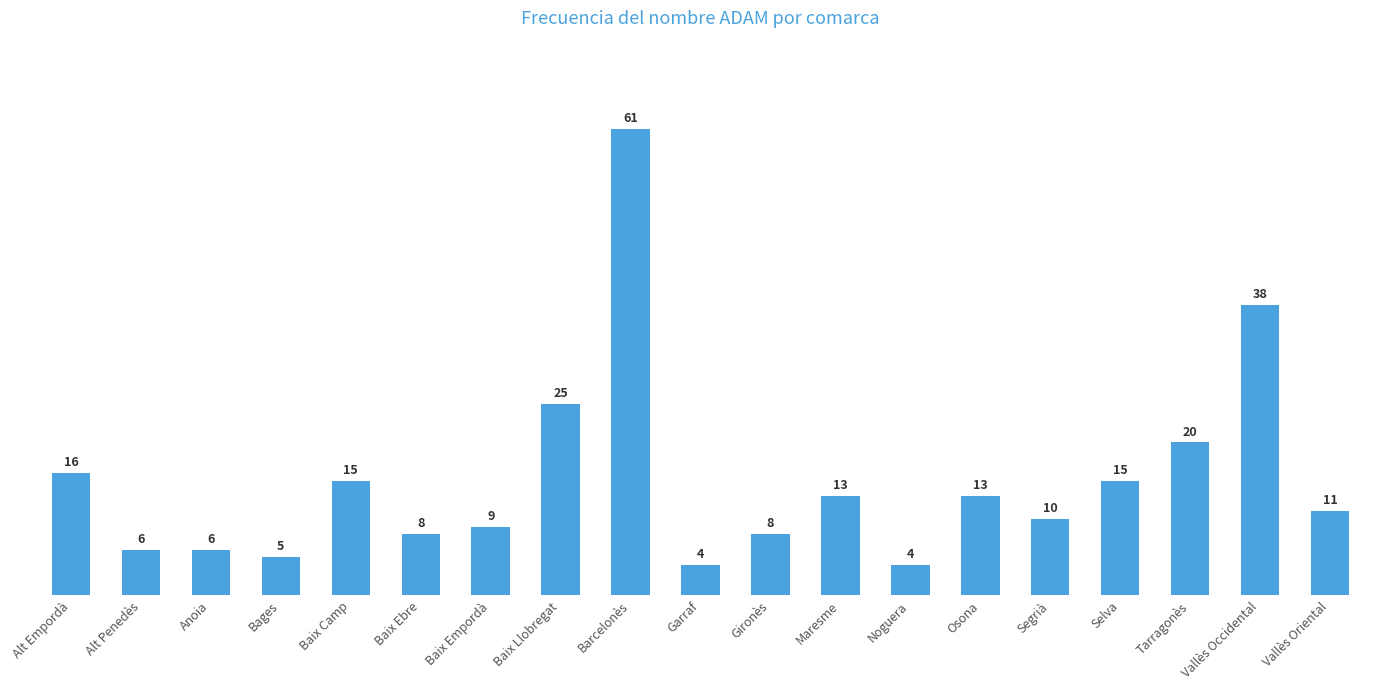

What is the difference between the maximum and minimum values?

57